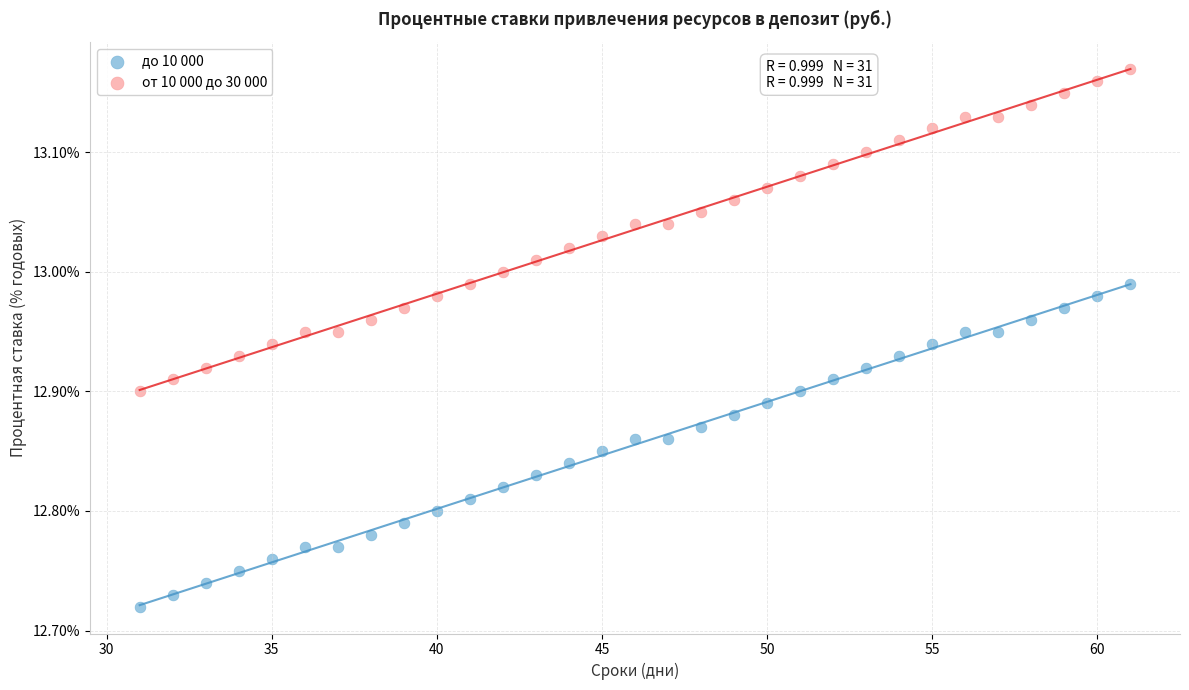

Which series contains the highest Y value?

от 10 000 до 30 000